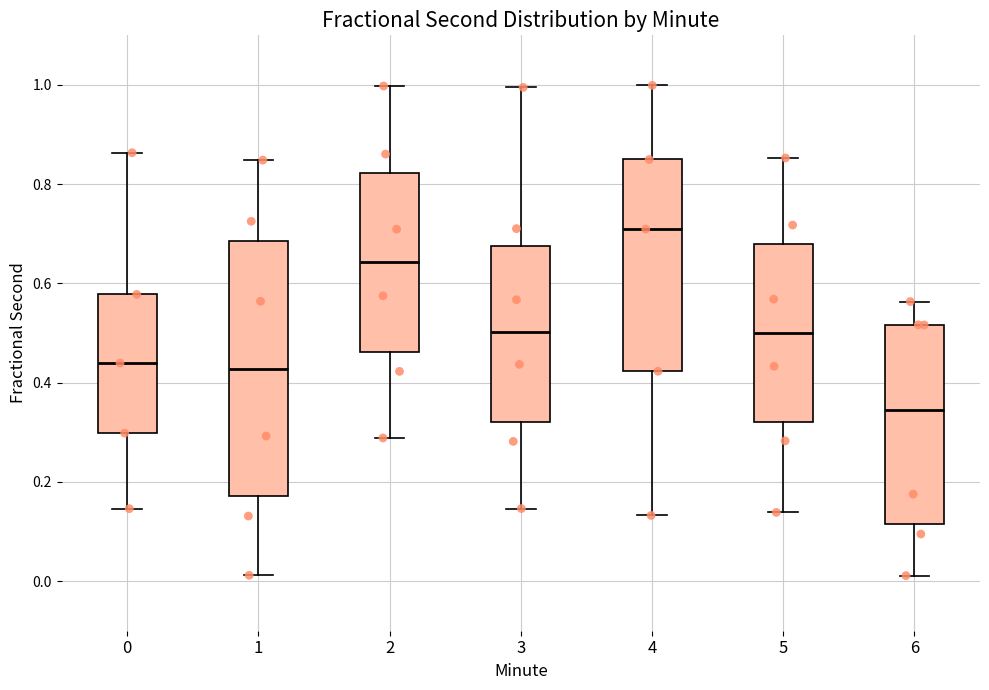

Comparing the boxes themselves (not the whiskers), which one is the tallest?

1